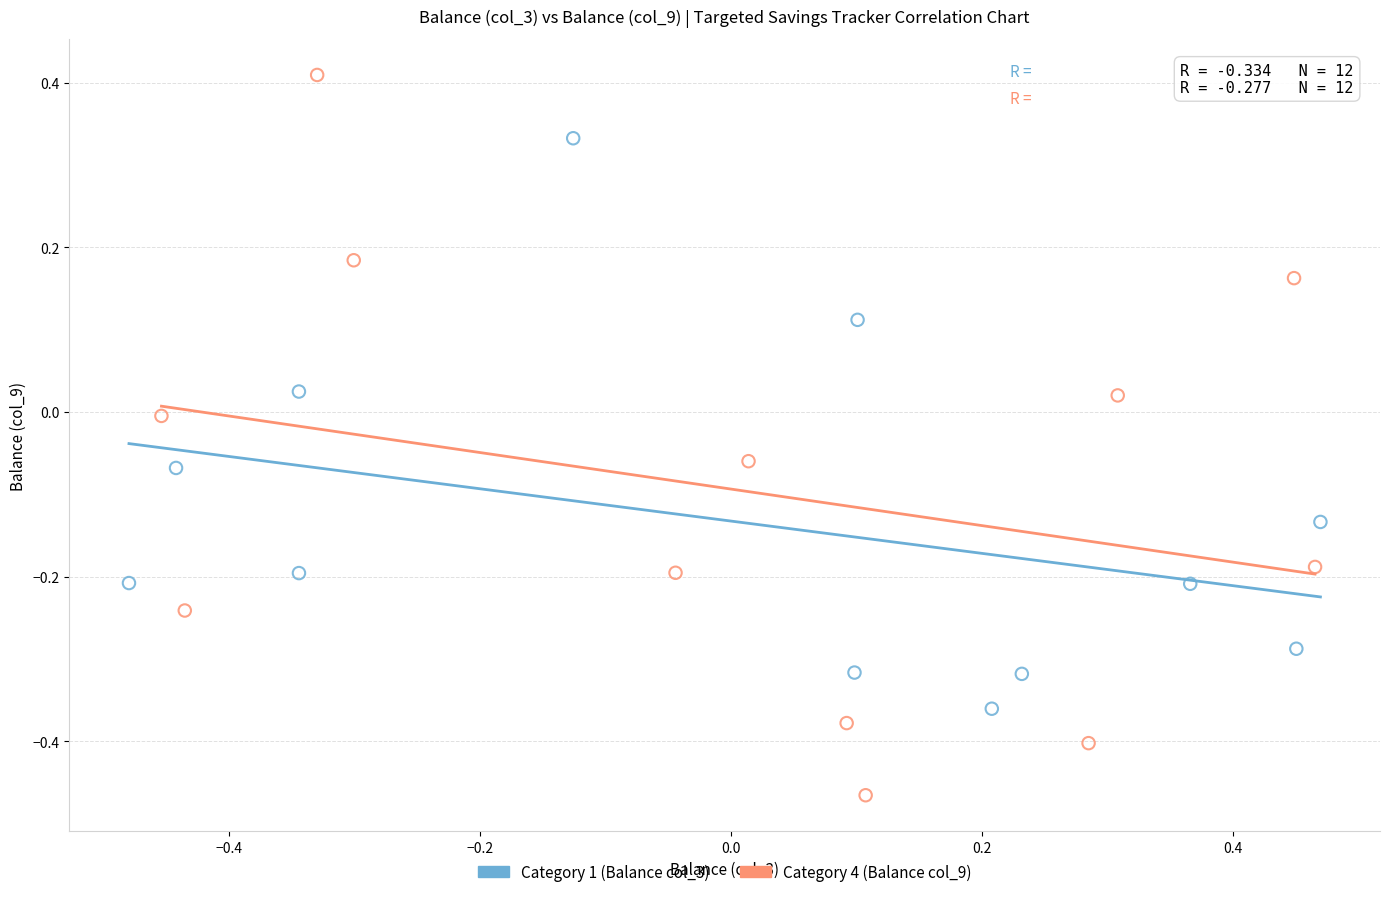

Which series has the largest Y range (max minus min)?

Category 4 (Balance col_9)